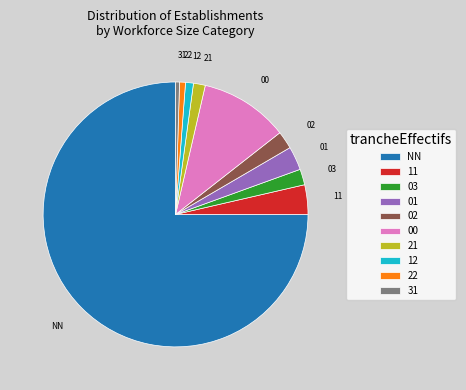

Does 21 represent more than half of the total?

No